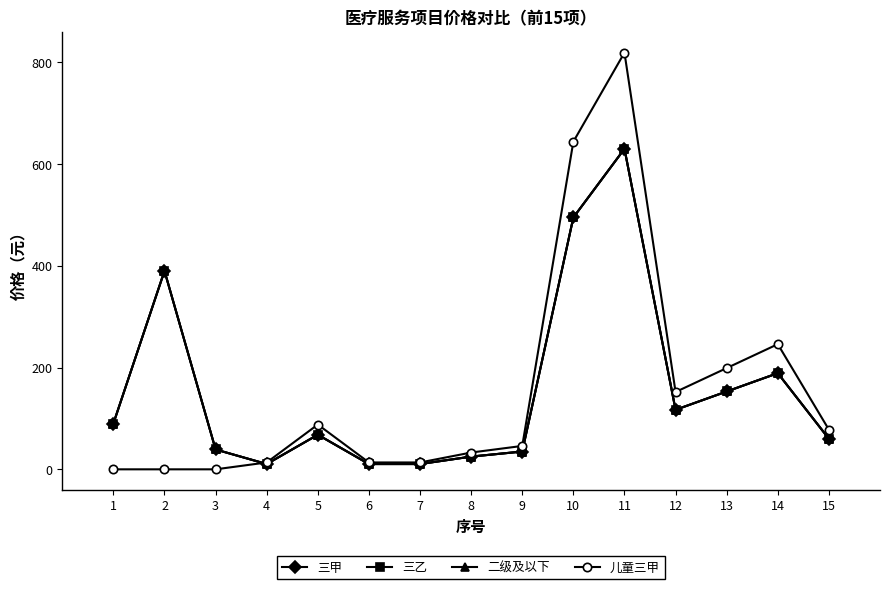

What are all the series names shown in the legend?

三甲, 三乙, 二级及以下, 儿童三甲